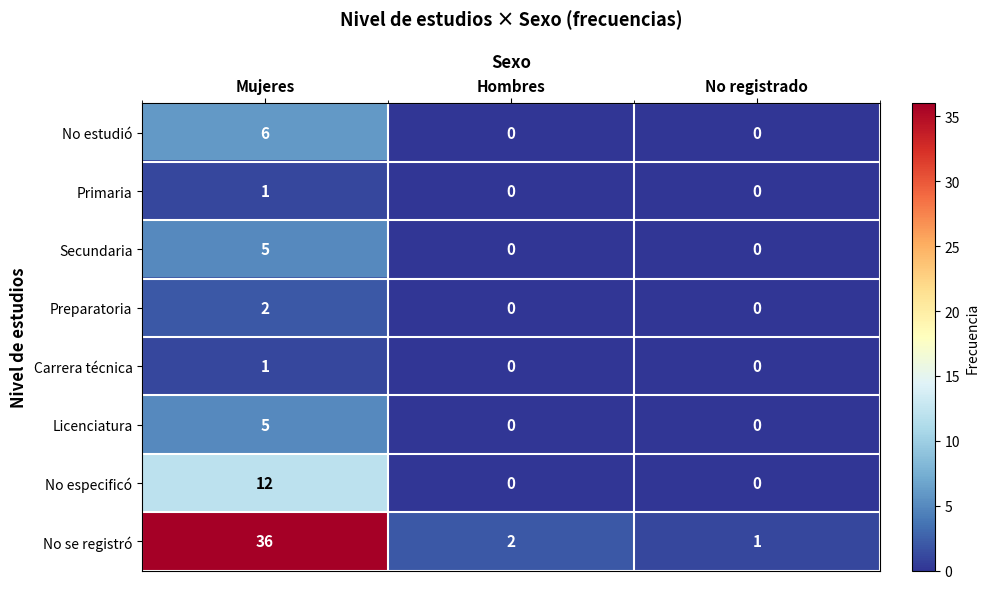

Which series changed the most between Mujeres and Hombres?

No se registró